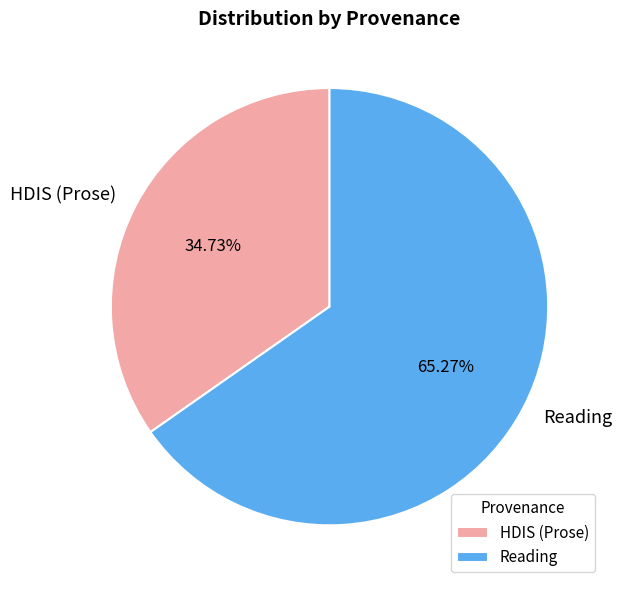

What is the majority slice?

Reading